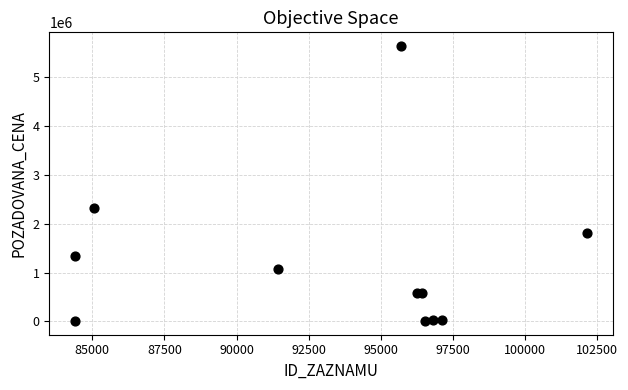

What Y value in the scatter plot is closest to 2824350?

2320320.0